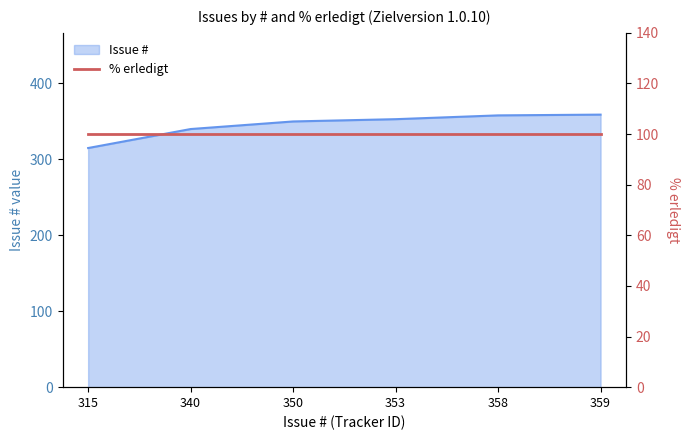

What is the smallest value displayed?

315